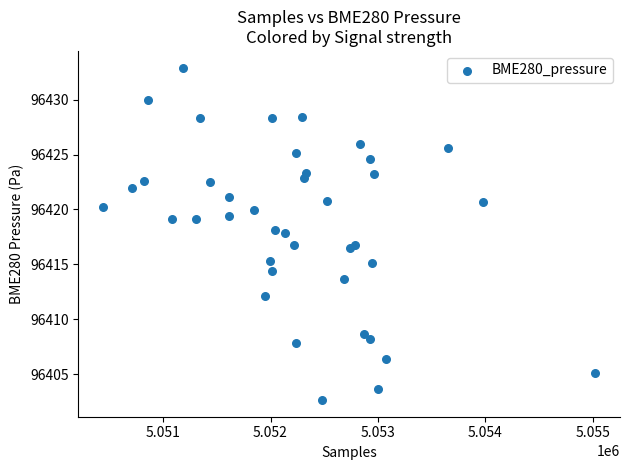

What is the range of X values (max minus min)?

4581.0